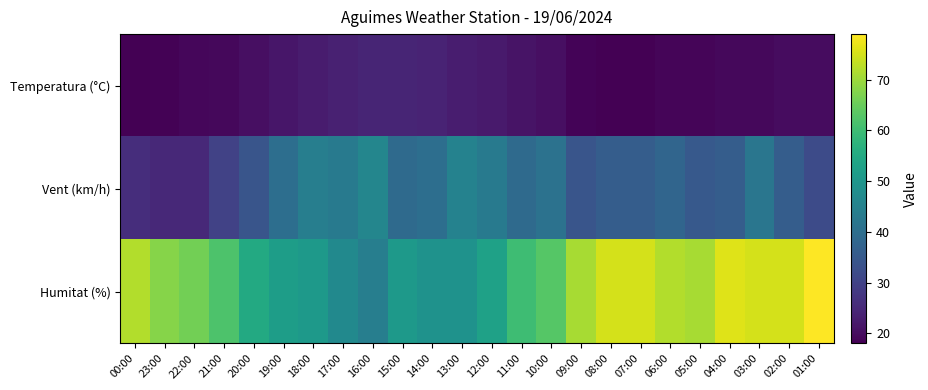

Reading left to right, transcribe all the data shown in this chart.

Temperatura (°C): 00:00=18.0	23:00=18.4	22:00=19.0	21:00=19.2	20:00=20.4	19:00=21.7	18:00=22.7	17:00=23.7	16:00=24.2	15:00=24.2	14:00=24.0	13:00=22.8	12:00=22.4	11:00=21.2	10:00=20.5	09:00=18.6	08:00=18.1	07:00=18.1	06:00=18.8	05:00=18.8	04:00=19.2	03:00=19.3	02:00=20.1	01:00=20.0
Vent (km/h): 00:00=26.0	23:00=25.0	22:00=25.0	21:00=30.0	20:00=34.0	19:00=40.0	18:00=44.0	17:00=43.0	16:00=46.0	15:00=39.0	14:00=40.0	13:00=45.0	12:00=43.0	11:00=39.0	10:00=41.0	09:00=34.0	08:00=36.0	07:00=36.0	06:00=38.0	05:00=35.0	04:00=36.0	03:00=42.0	02:00=36.0	01:00=32.0
Humitat (%): 00:00=72.0	23:00=68.0	22:00=66.0	21:00=62.0	20:00=55.0	19:00=52.0	18:00=51.0	17:00=47.0	16:00=44.0	15:00=51.0	14:00=49.0	13:00=49.0	12:00=53.0	11:00=60.0	10:00=63.0	09:00=71.0	08:00=75.0	07:00=75.0	06:00=72.0	05:00=71.0	04:00=76.0	03:00=75.0	02:00=75.0	01:00=79.0